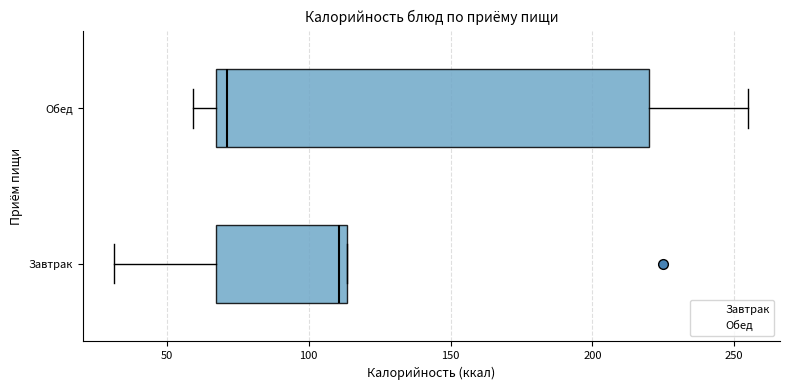

Which box's median line is the furthest to the left?

Обед